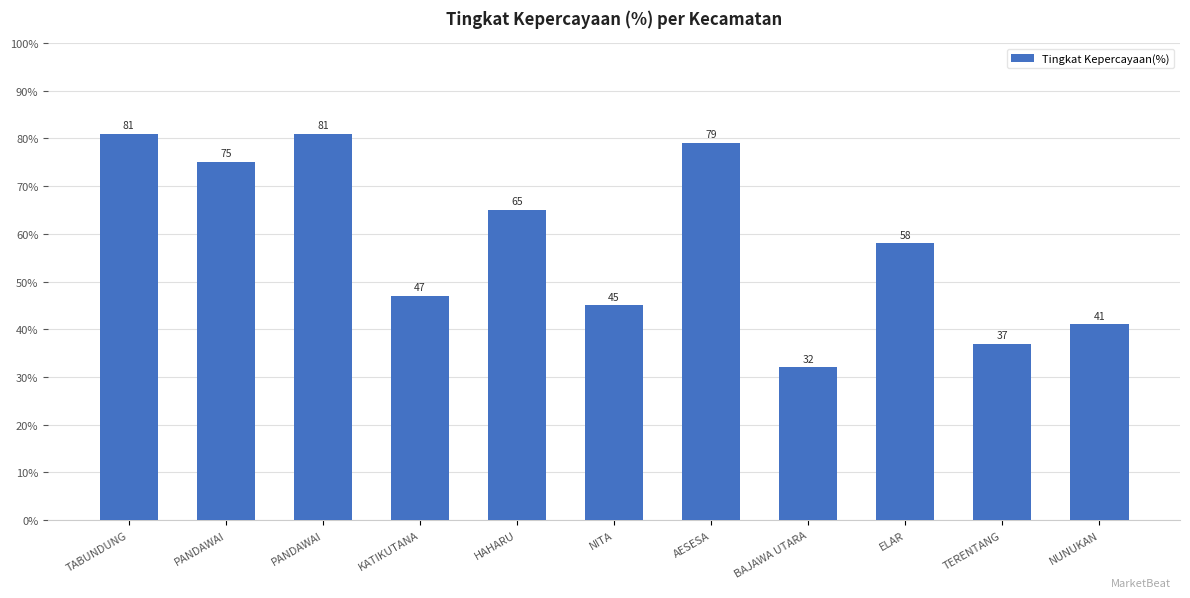

Which category has the lowest value across all series?

BAJAWA UTARA